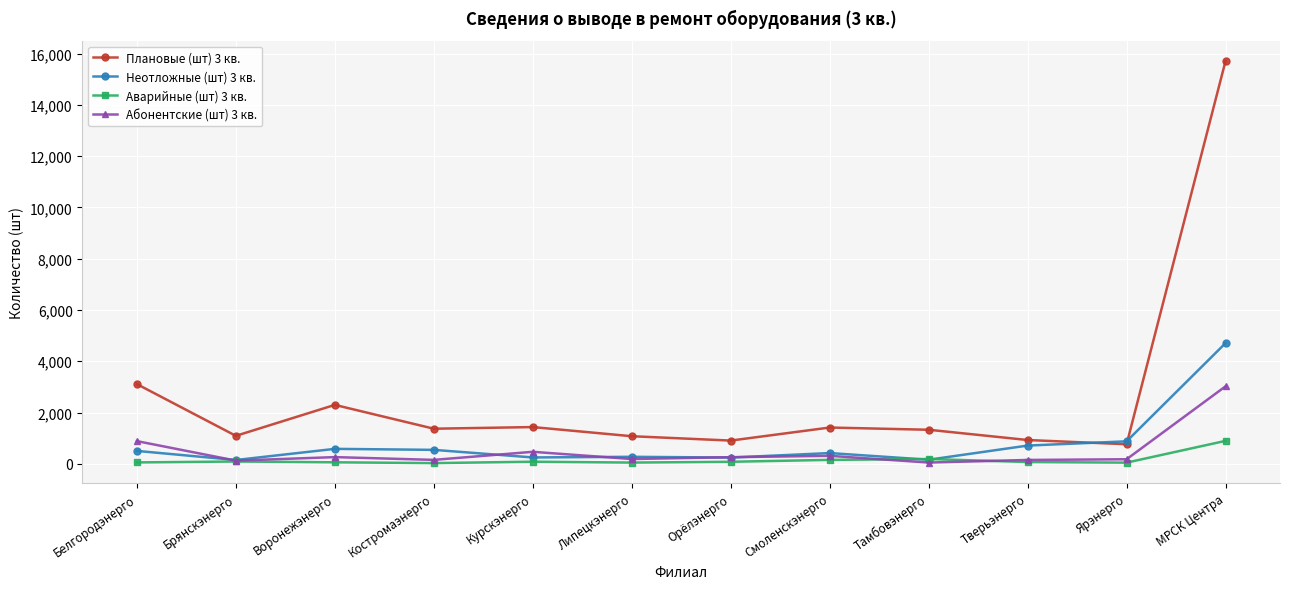

What is the difference between the Аварийные (шт) 3 кв. values at Брянскэнерго and Белгородэнерго?

36